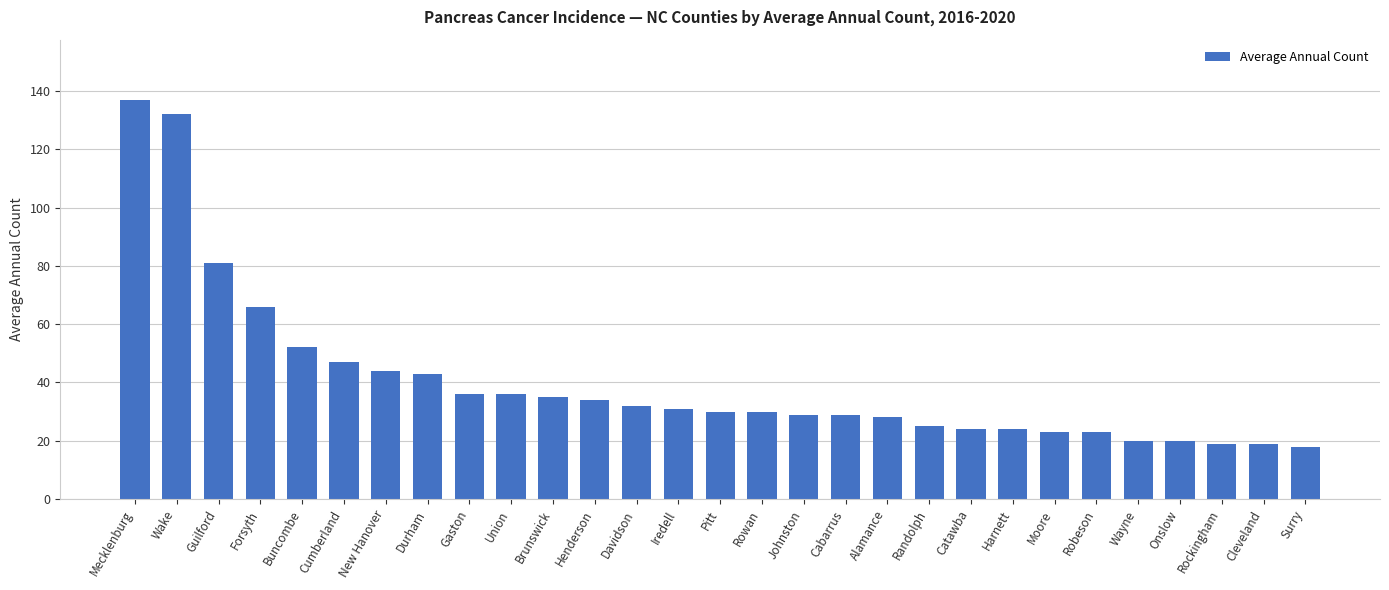

How many categories are shown in the chart?

29